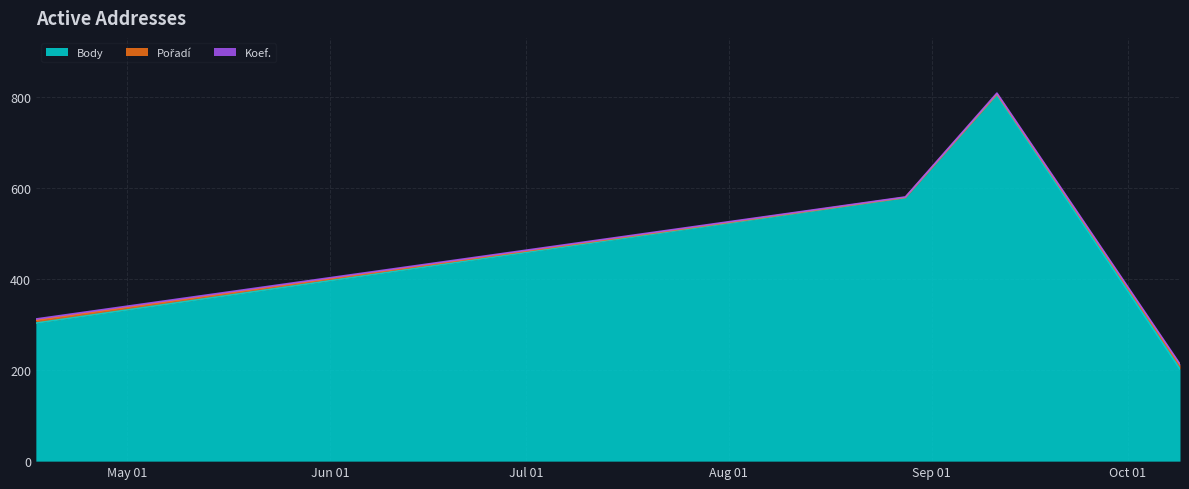

True or false: Body and Koef. intersect in this chart.

False